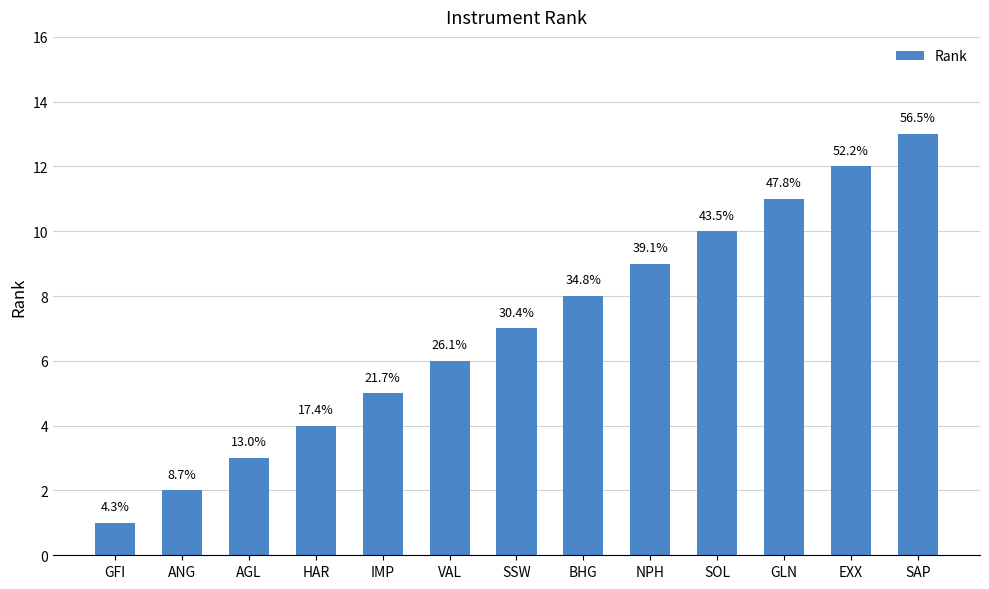

Does the chart contain any negative values?

No